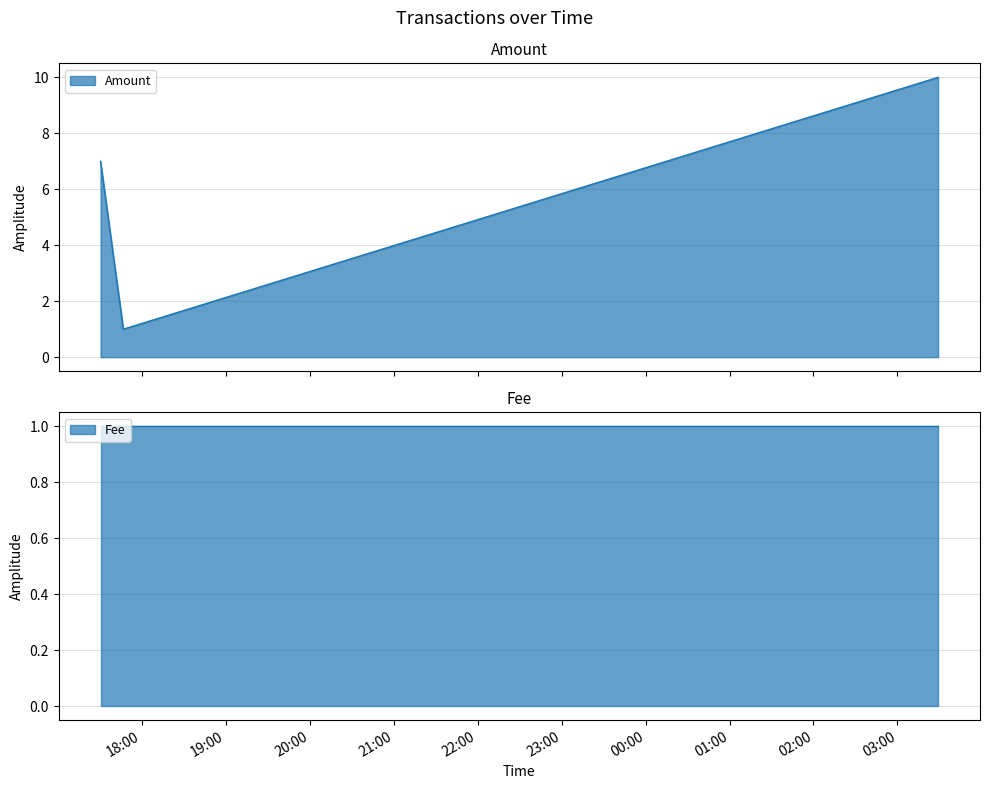

Reading right to left, list all the values displayed in this chart.

10	1	7